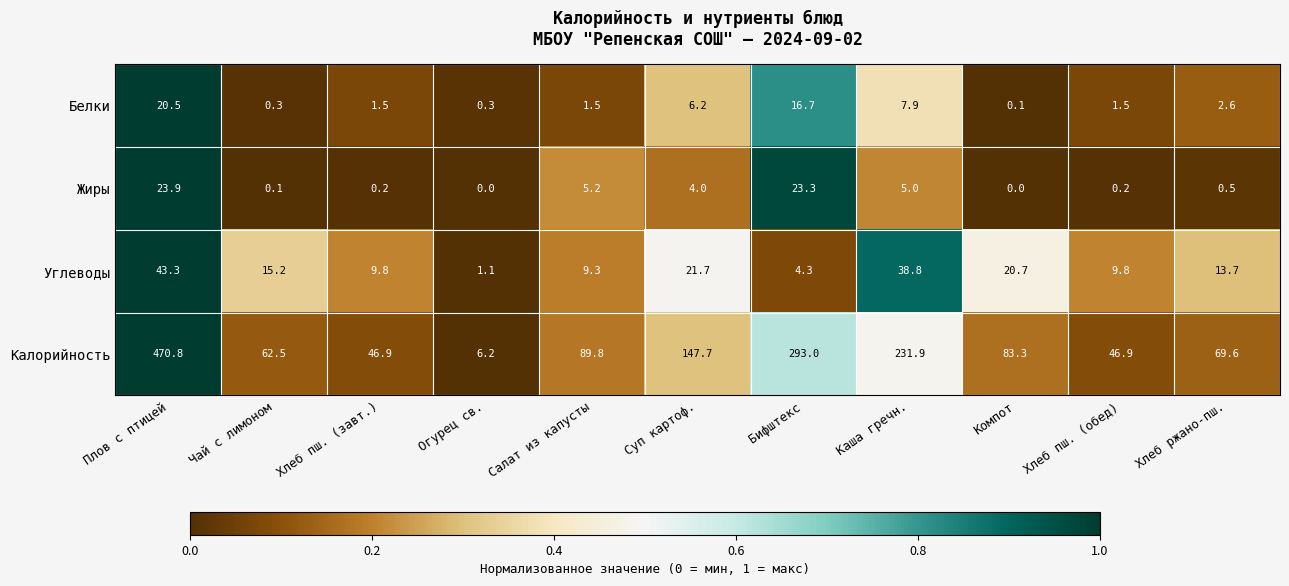

How many categories are shown in the chart?

11